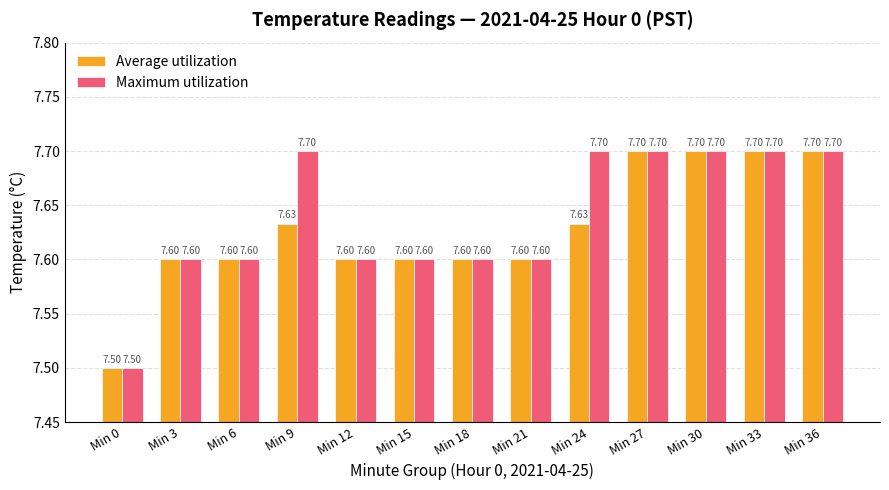

Reading left to right, transcribe all the data shown in this chart.

Average utilization: Min 0=7.5	Min 3=7.6	Min 6=7.6	Min 9=7.6	Min 12=7.6	Min 15=7.6	Min 18=7.6	Min 21=7.6	Min 24=7.6	Min 27=7.7	Min 30=7.7	Min 33=7.7	Min 36=7.7
Maximum utilization: Min 0=7.5	Min 3=7.6	Min 6=7.6	Min 9=7.7	Min 12=7.6	Min 15=7.6	Min 18=7.6	Min 21=7.6	Min 24=7.7	Min 27=7.7	Min 30=7.7	Min 33=7.7	Min 36=7.7